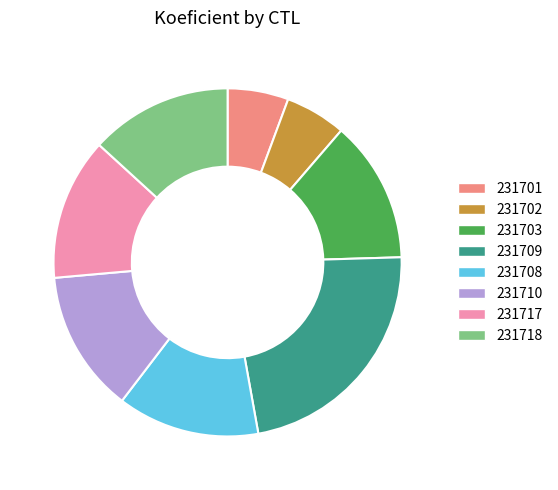

Is the sum of 231718 and 231701 greater than half?

No